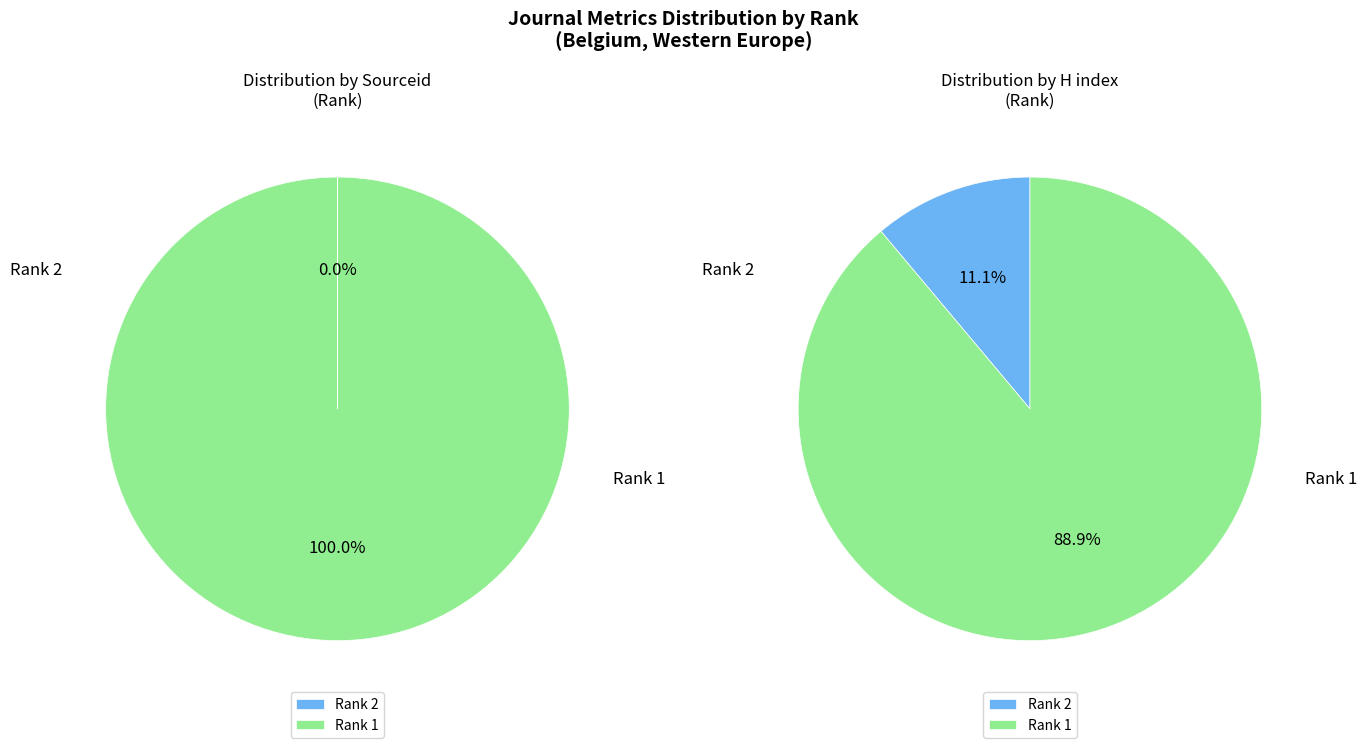

Which series has the widest spread of values?

left